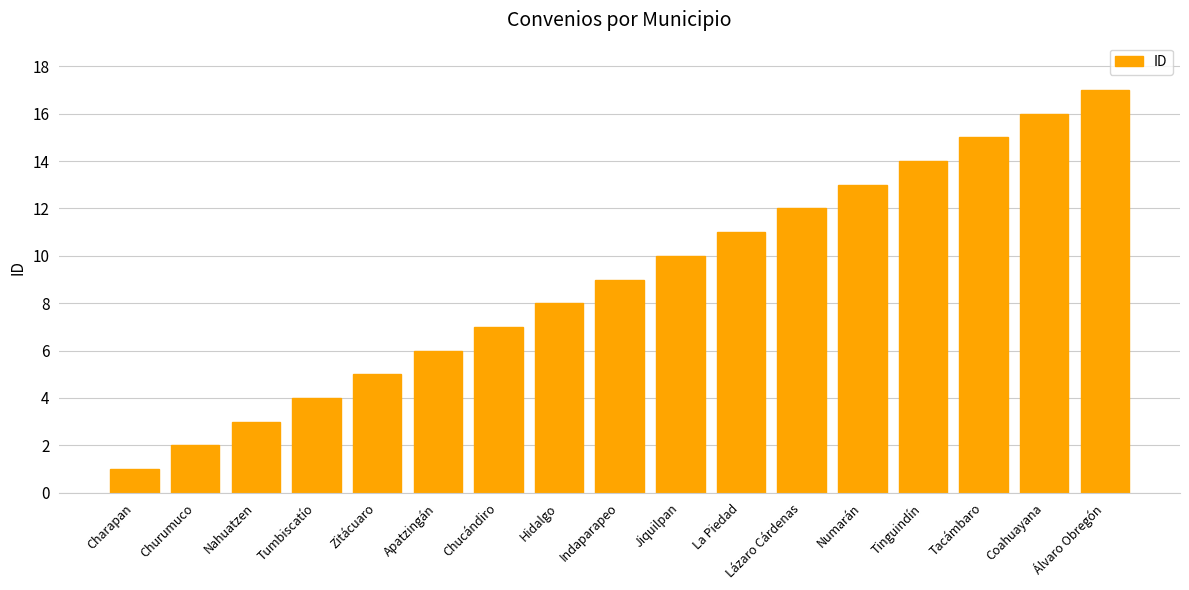

List the labels in order of value, smallest first.

Charapan, Churumuco, Nahuatzen, Tumbiscatío, Zitácuaro, Apatzingán, Chucándiro, Hidalgo, Indaparapeo, Jiquilpan, La Piedad, Lázaro Cárdenas, Numarán, Tinguindín, Tacámbaro, Coahuayana, Álvaro Obregón